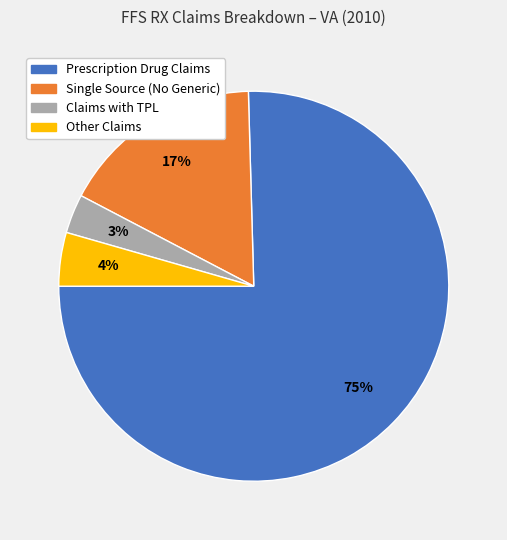

How many slices are in this pie chart?

4